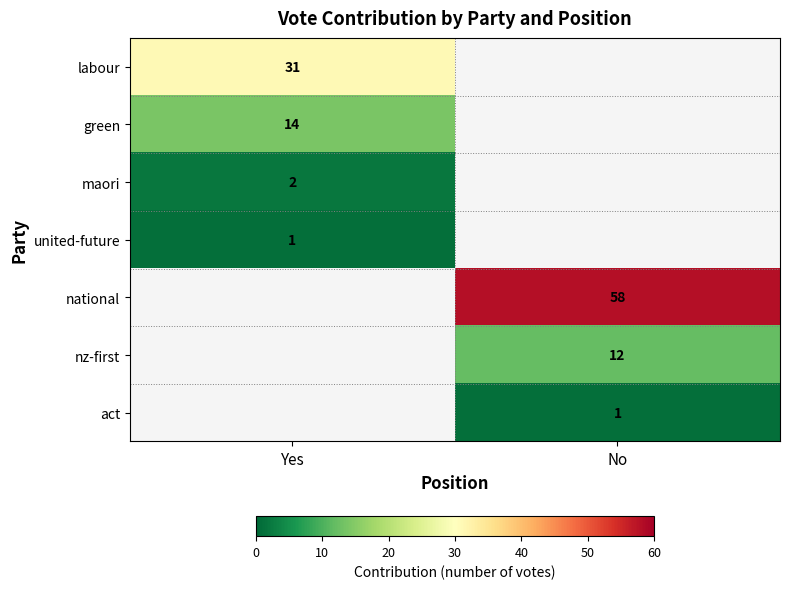

True or false: nz-first has a value of 12 at No.

True